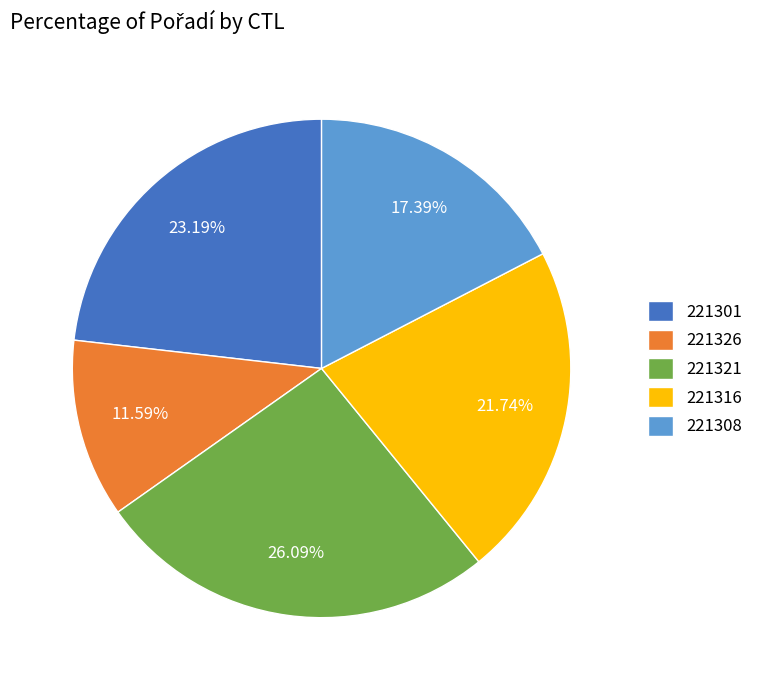

How much of the chart is everything except 221326?

88.4%